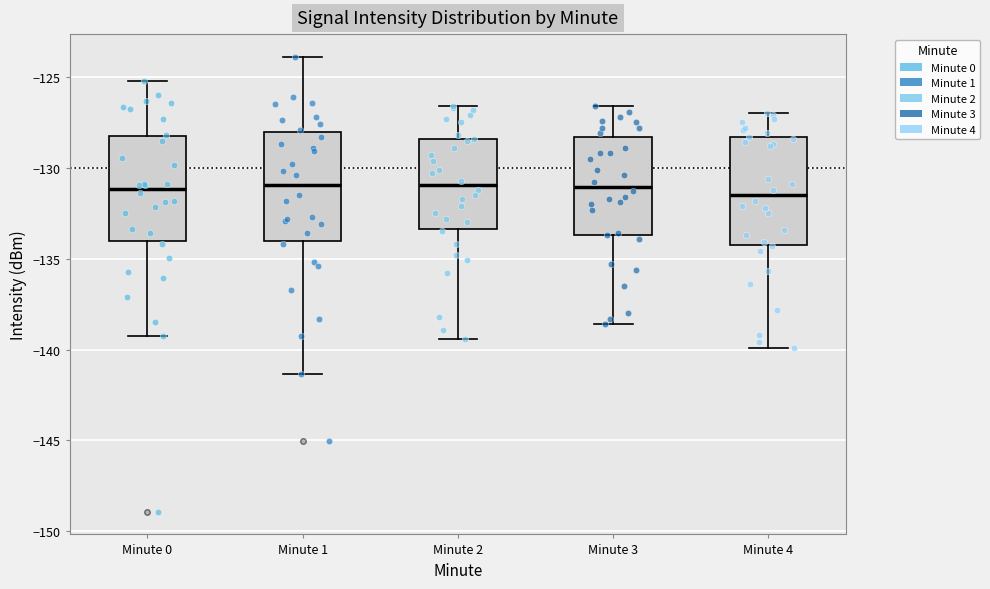

Where does the lower whisker of the box for Minute 0 end on the y-axis? The values are not printed on the chart, so give them approximately, as read against the axis.

-139.5